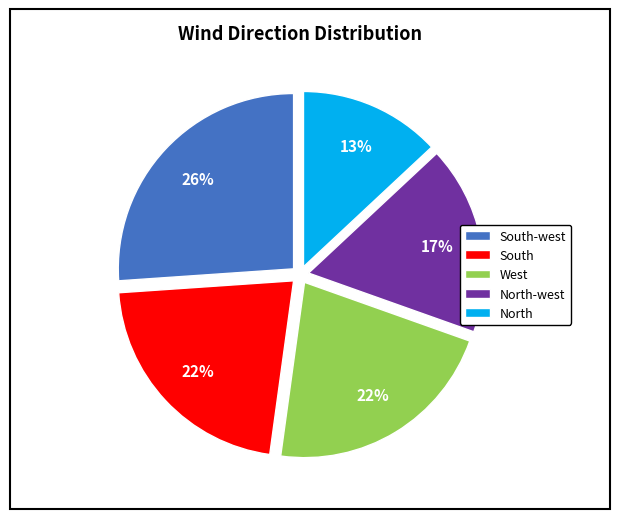

To the nearest percent, what is the combined percentage of South-west and North?

39%